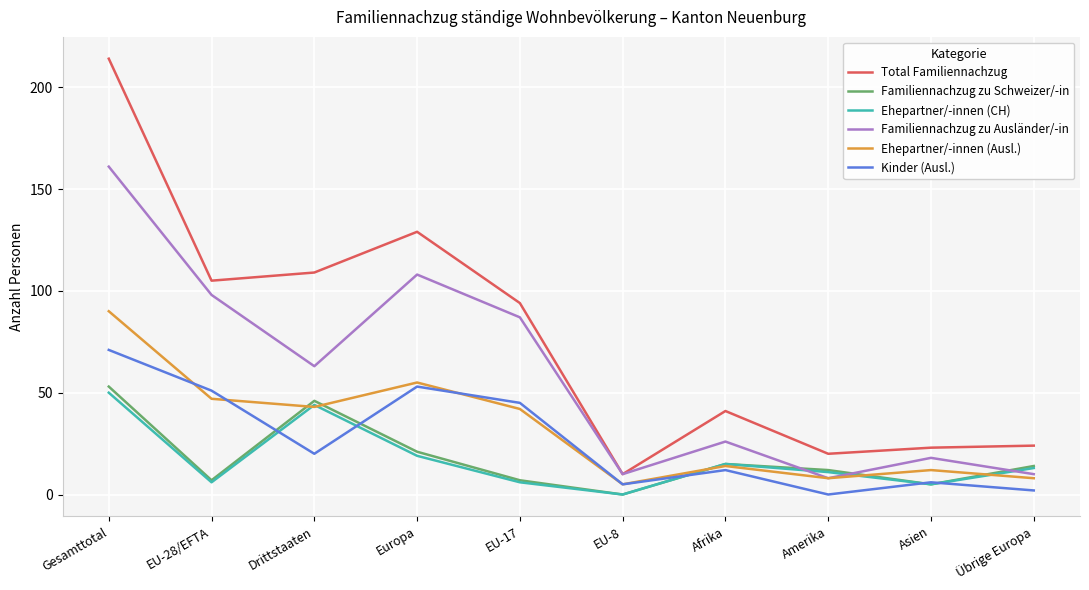

Which series has the largest range (max minus min)?

Total Familiennachzug